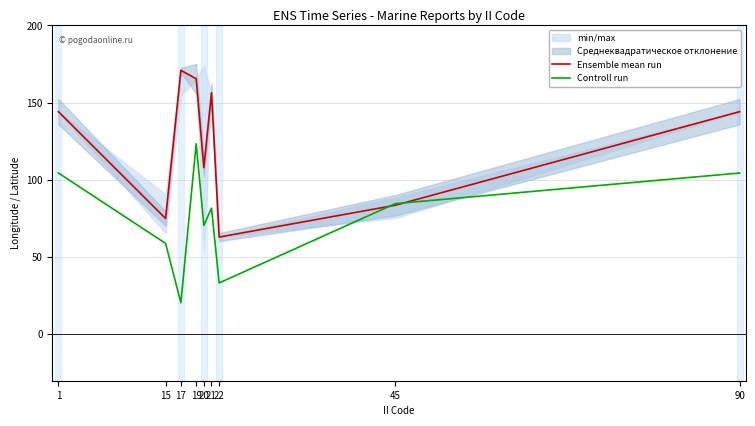

What is the difference between the maximum and second lowest values in the Controll run series?

90.1